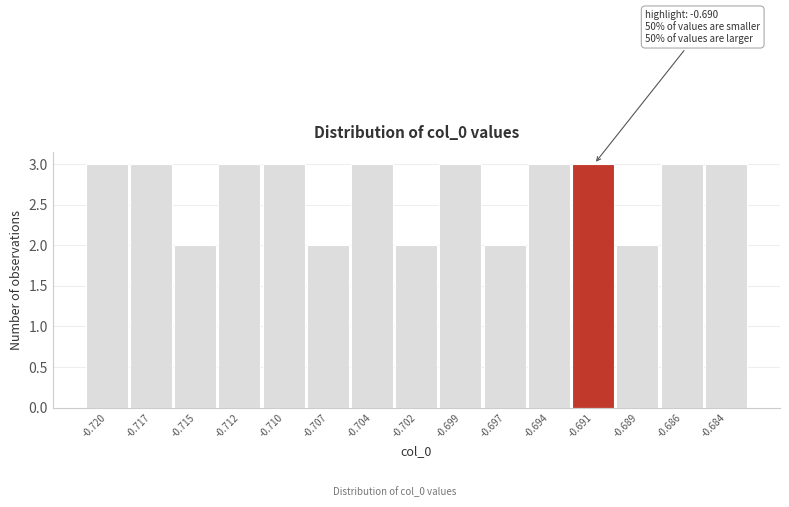

Reading right to left, transcribe all the data shown in this chart.

3	3	2	3	3	2	3	2	3	2	3	3	2	3	3